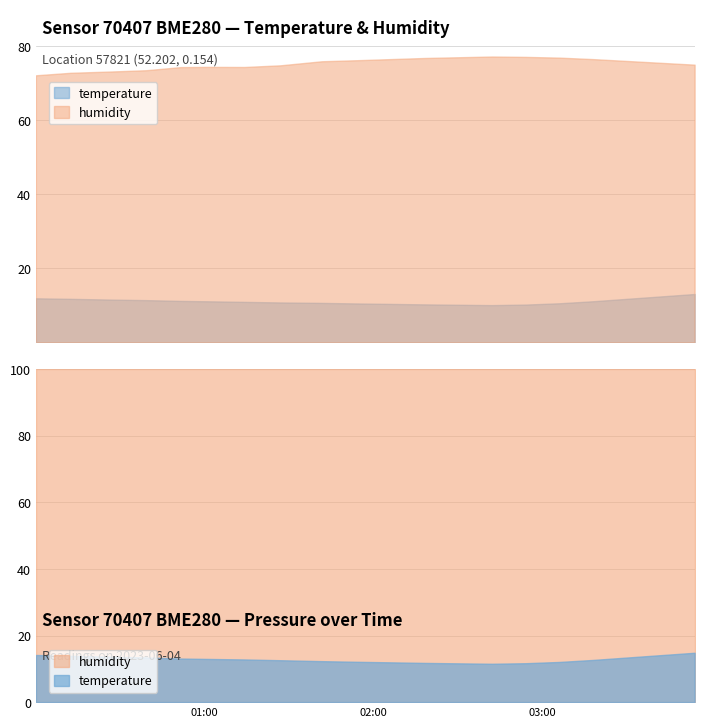

True or false: humidity and temperature cross at least once.

False